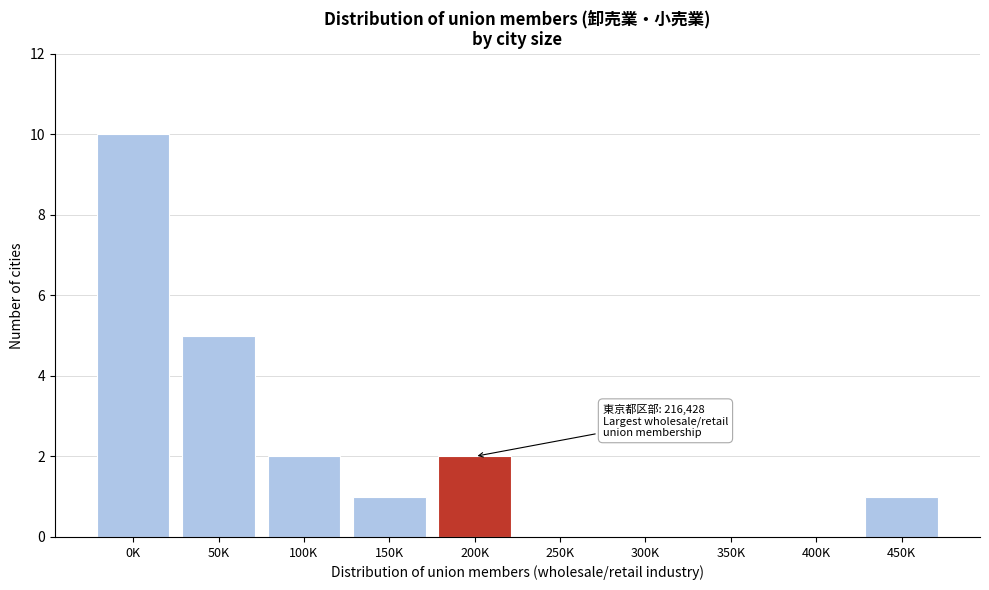

Reading left to right, extract all data points from this chart.

0K=10	50K=5	100K=2	150K=1	200K=2	250K=0	300K=0	350K=0	400K=0	450K=1